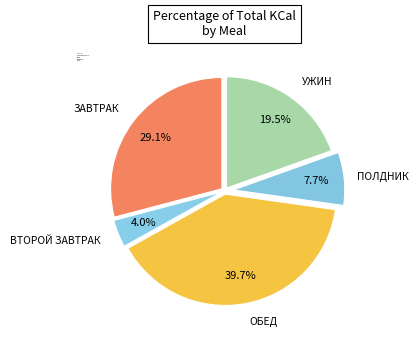

What percentage is the ПОЛДНИК slice, to the nearest percent?

8%